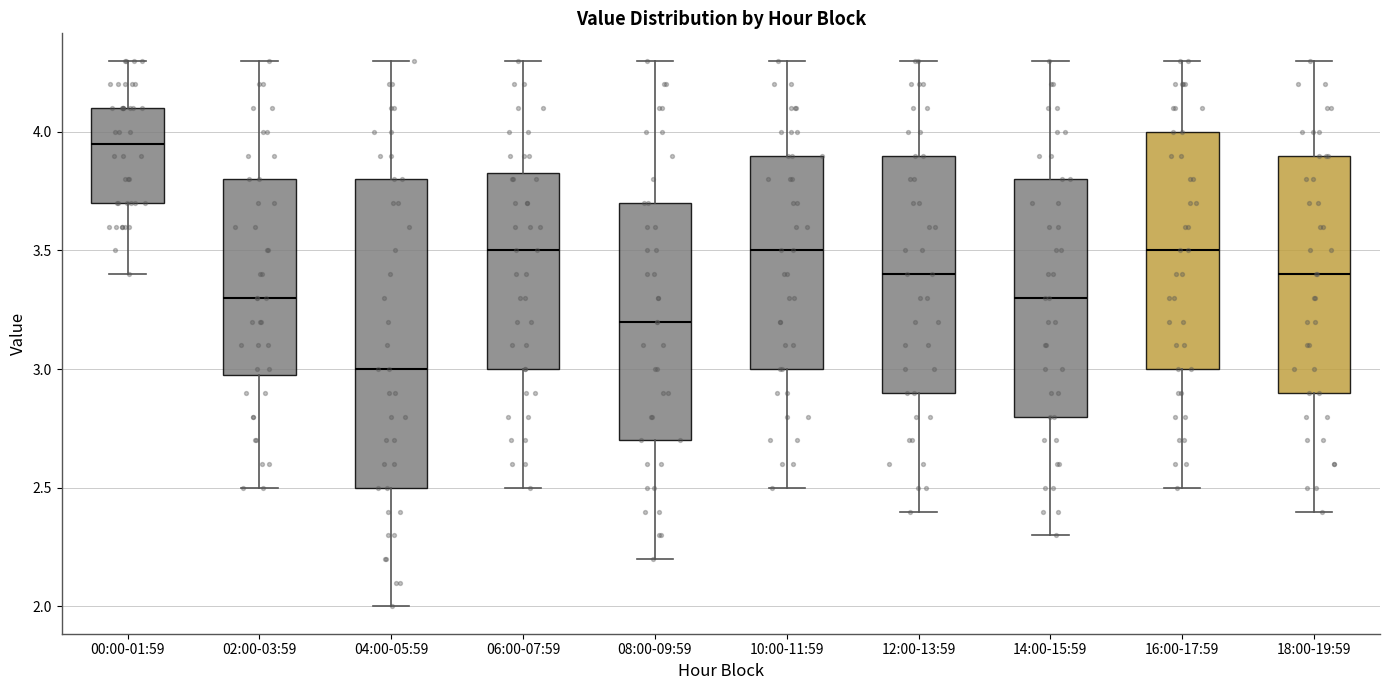

Comparing the boxes themselves (not the whiskers), which one is the tallest?

04:00-05:59